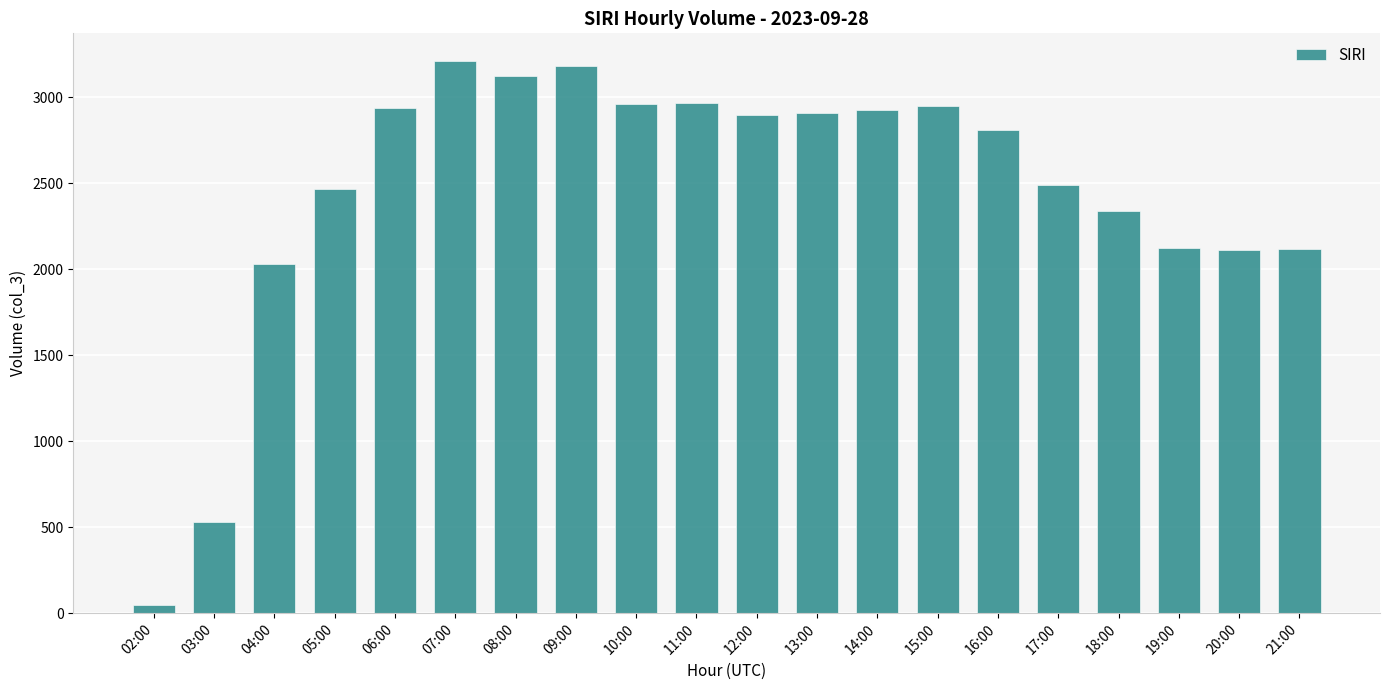

At which label does the data first exceed 2900?

06:00